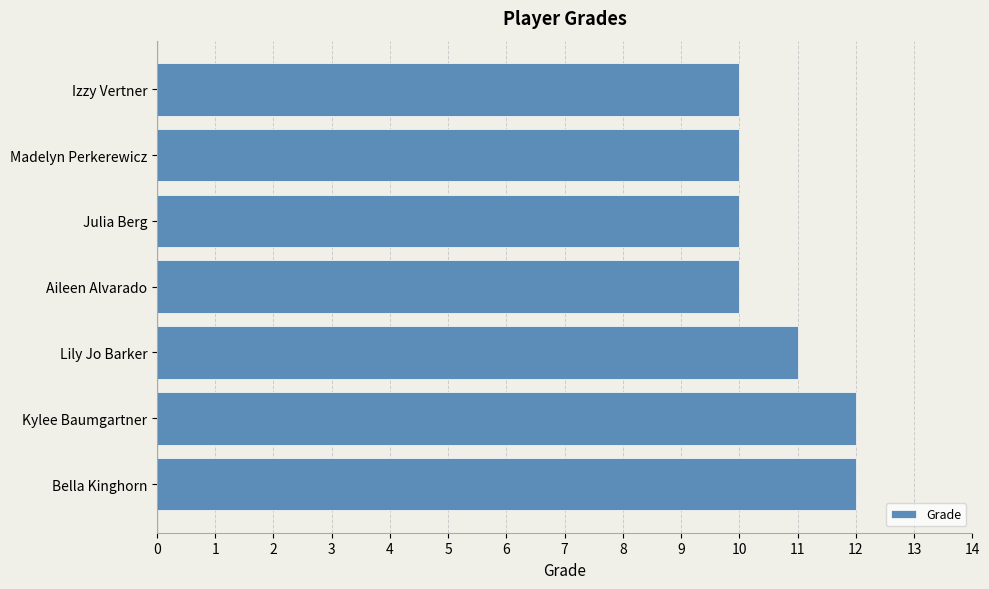

What is the sum of the values at Julia Berg and Aileen Alvarado?

20